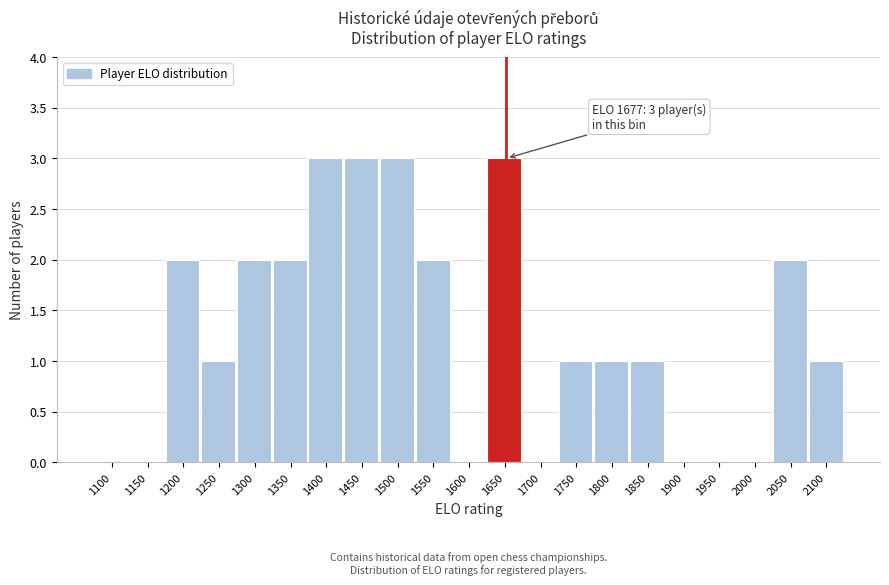

Reading left to right, extract all data points from this chart.

1100=0	1150=0	1200=2	1250=1	1300=2	1350=2	1400=3	1450=3	1500=3	1550=2	1600=0	1650=3	1700=0	1750=1	1800=1	1850=1	1900=0	1950=0	2000=0	2050=2	2100=1